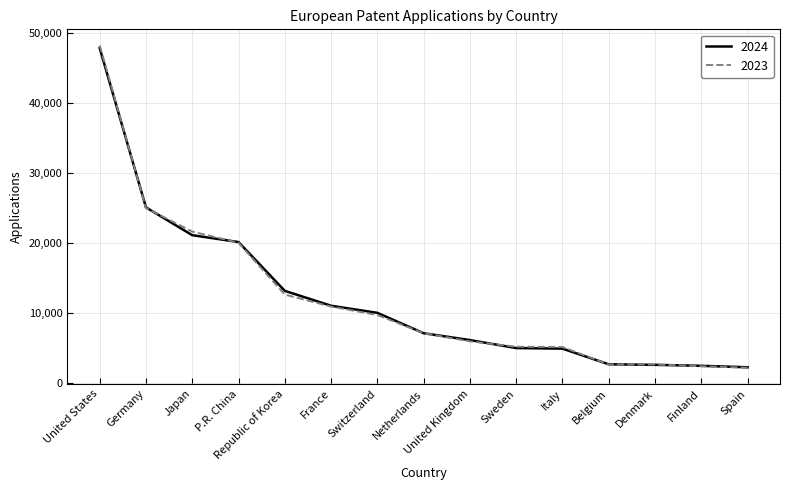

What is the maximum value for 2023?

48170